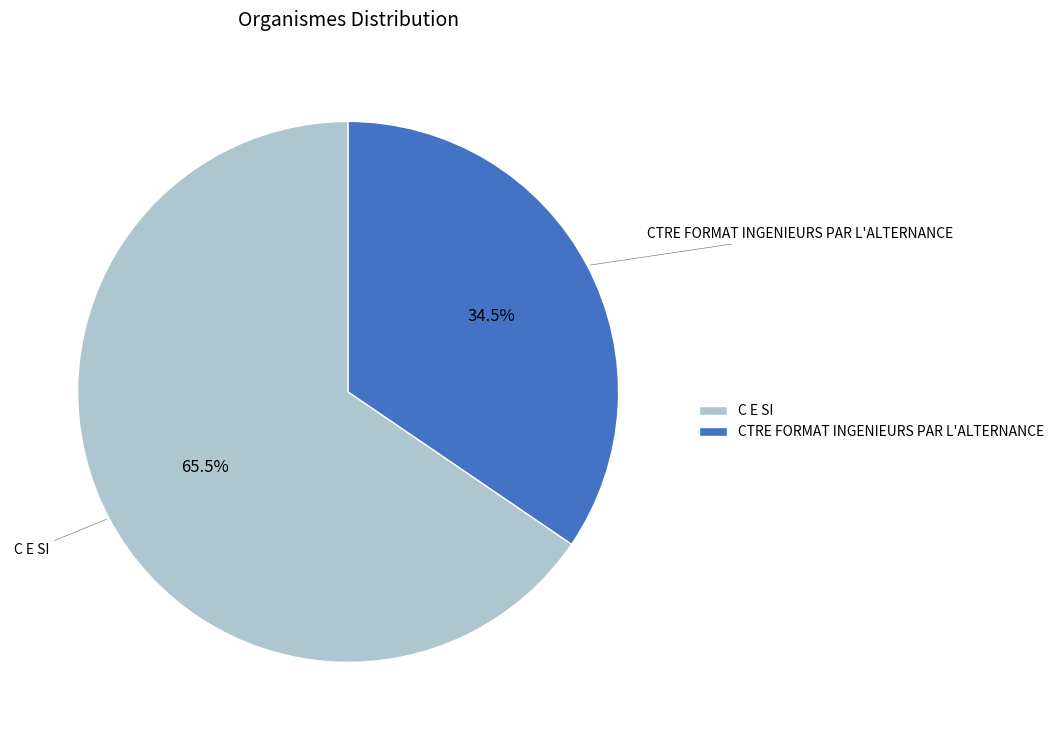

How many slices are in this pie chart?

2